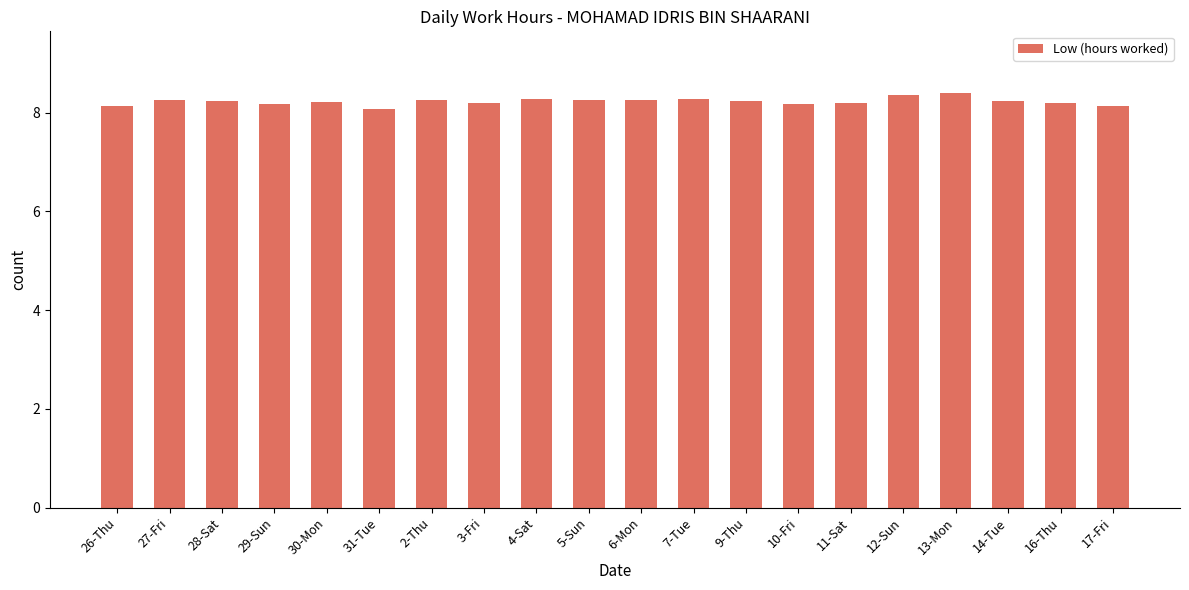

The value at 31-Tue is 11.2. True or false?

False